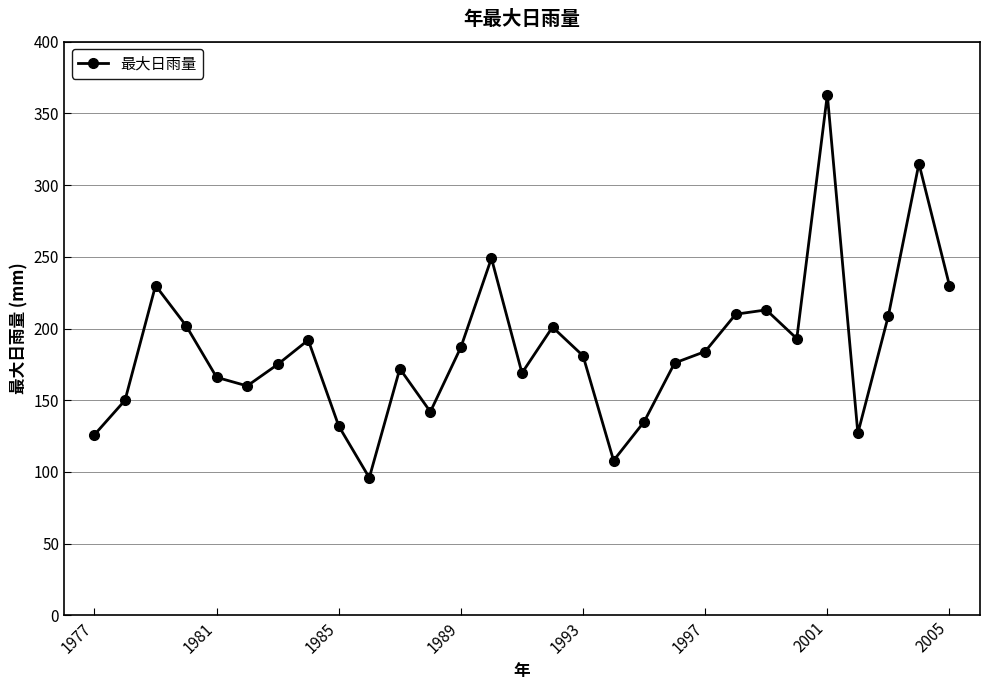

How many points are lower than both their immediate neighbors (excluding endpoints)?

7